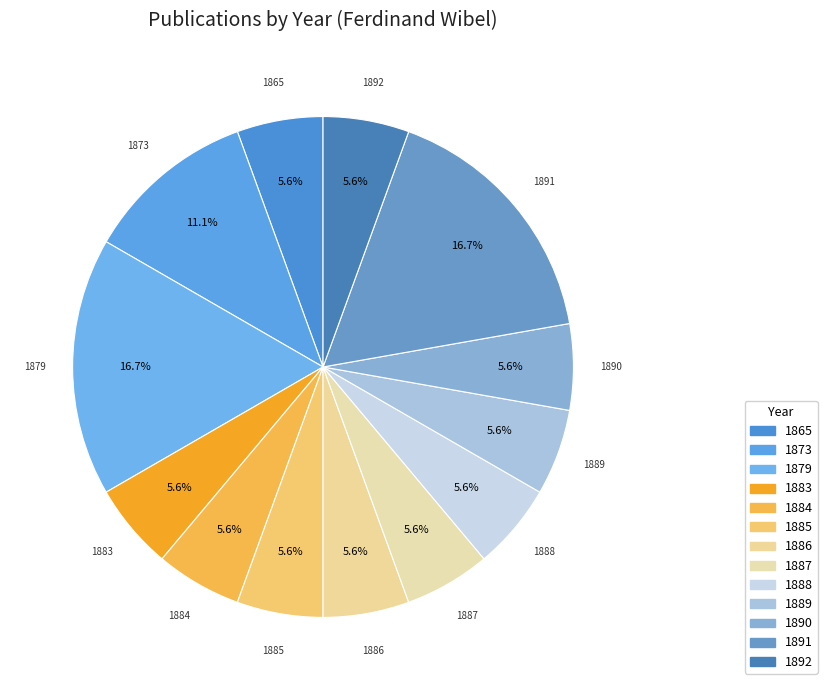

How many slices are in this pie chart?

13